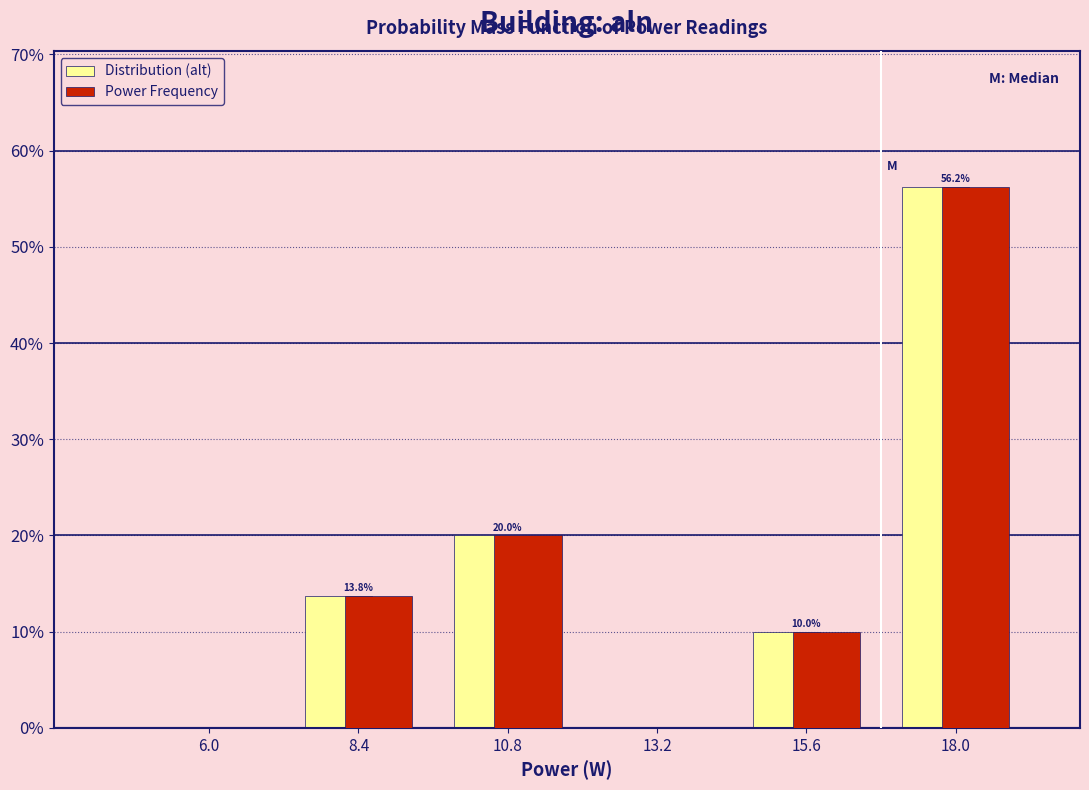

In the Power Frequency series, which range on the x-axis has the tallest bar?

16.8 to 19.2